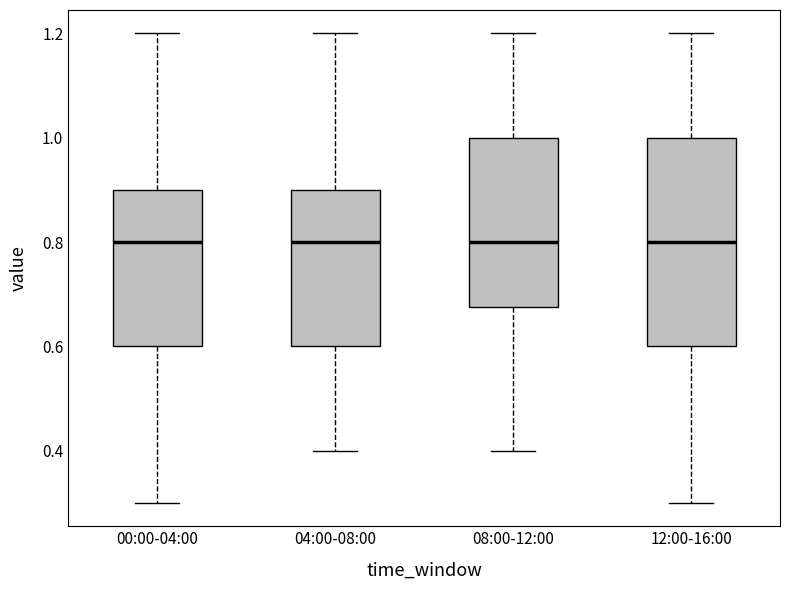

Where is the upper edge of the box for 08:00-12:00 on the y-axis? The values are not printed on the chart, so give them approximately, as read against the axis.

1.00